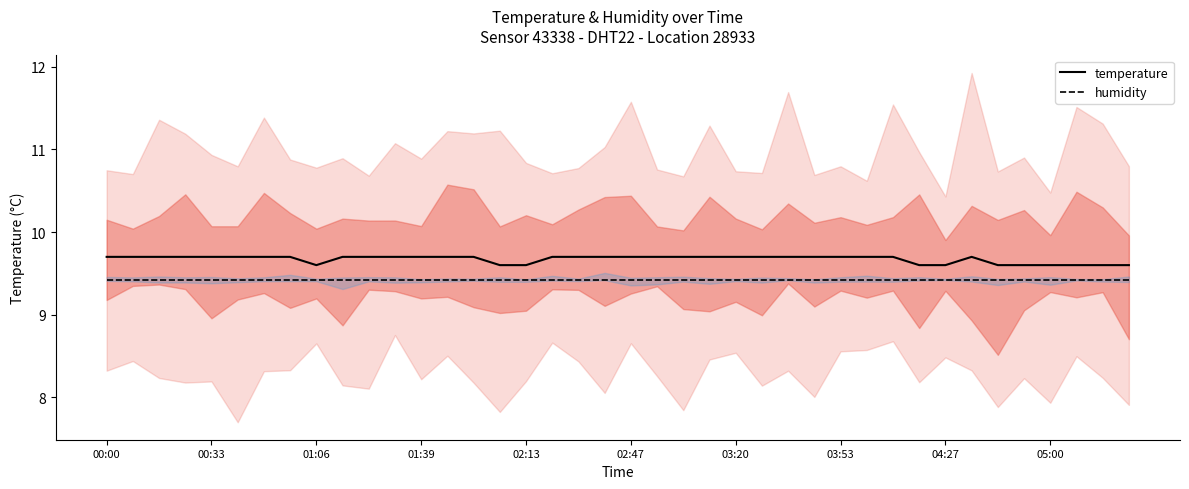

Does the chart display data point markers on the line(s)?

No